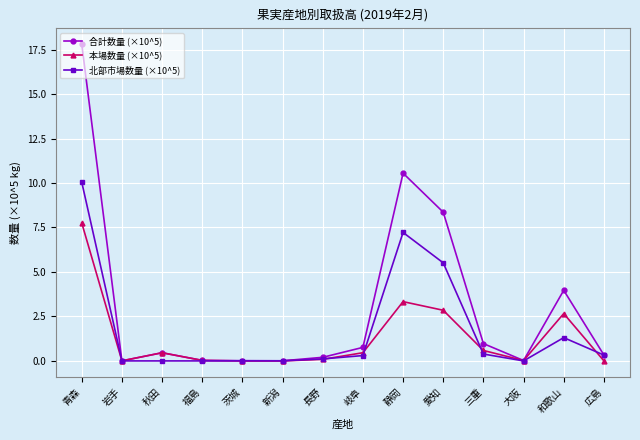

Between 静岡 and 和歌山, which series saw the biggest shift?

合計数量 (×10^5)